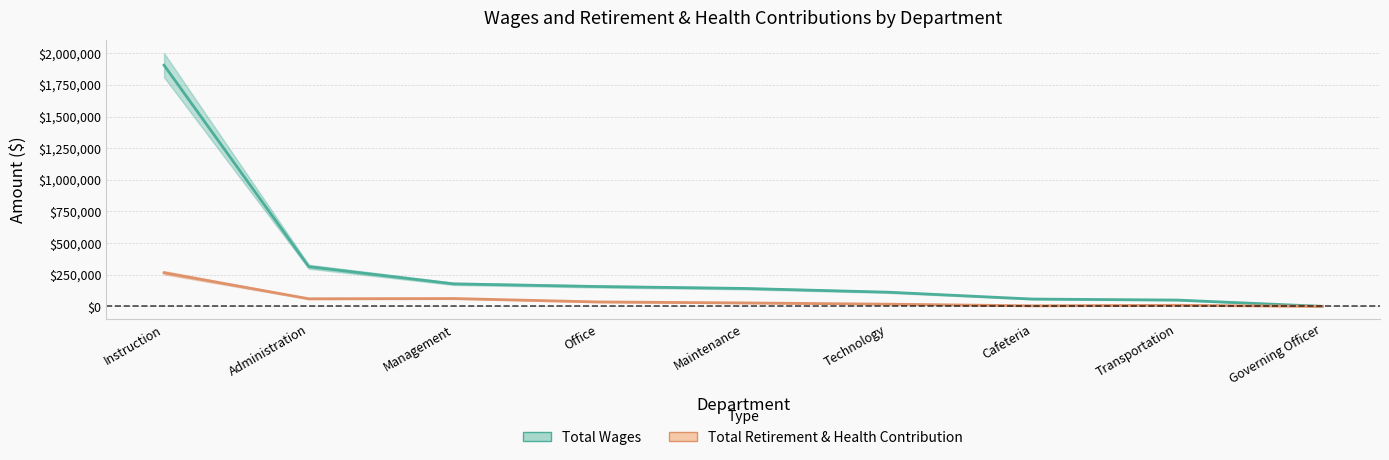

How many data points in Total Wages are above 141619?

4